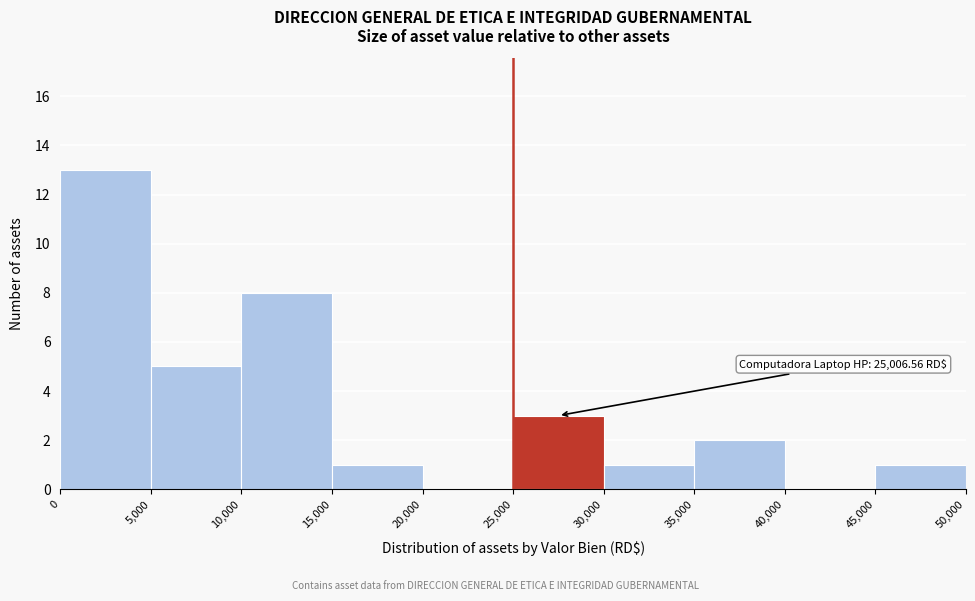

Which range on the x-axis has the tallest bar?

0 to 5,000